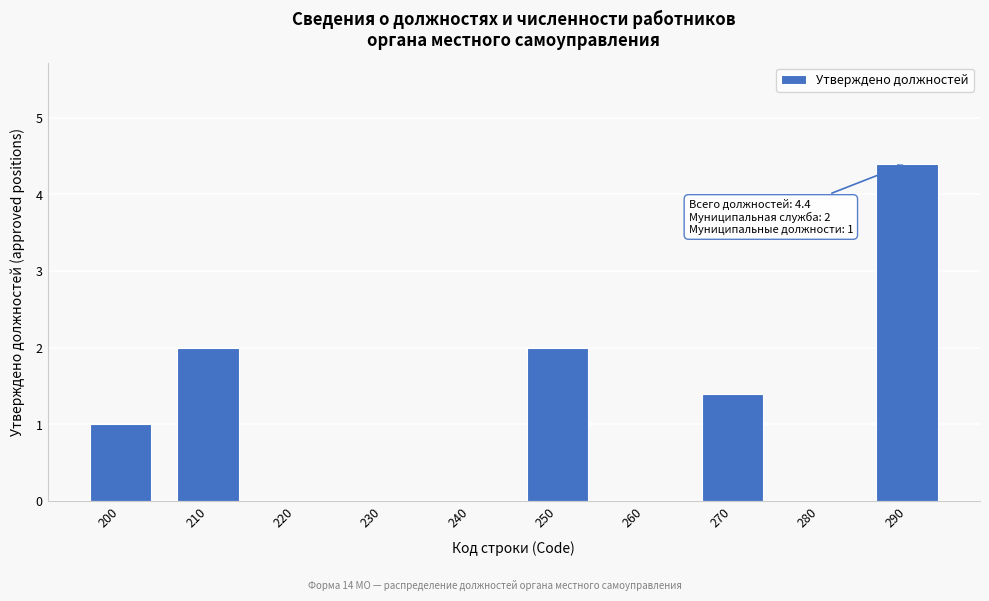

Reading right to left, what are all the values shown in this chart?

290=4.4	280=0.0	270=1.4	260=0.0	250=2.0	240=0.0	230=0.0	220=0.0	210=2.0	200=1.0